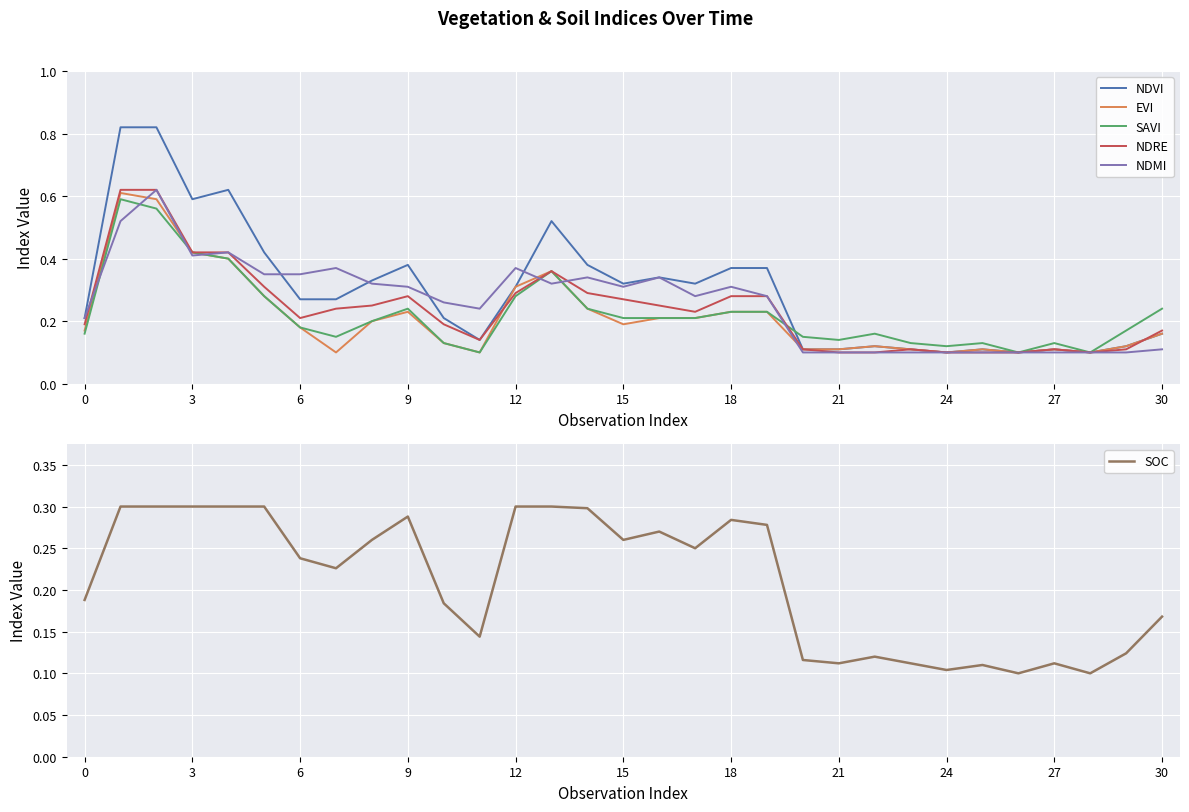

What is the difference between the highest and lowest values at 30?

0.1